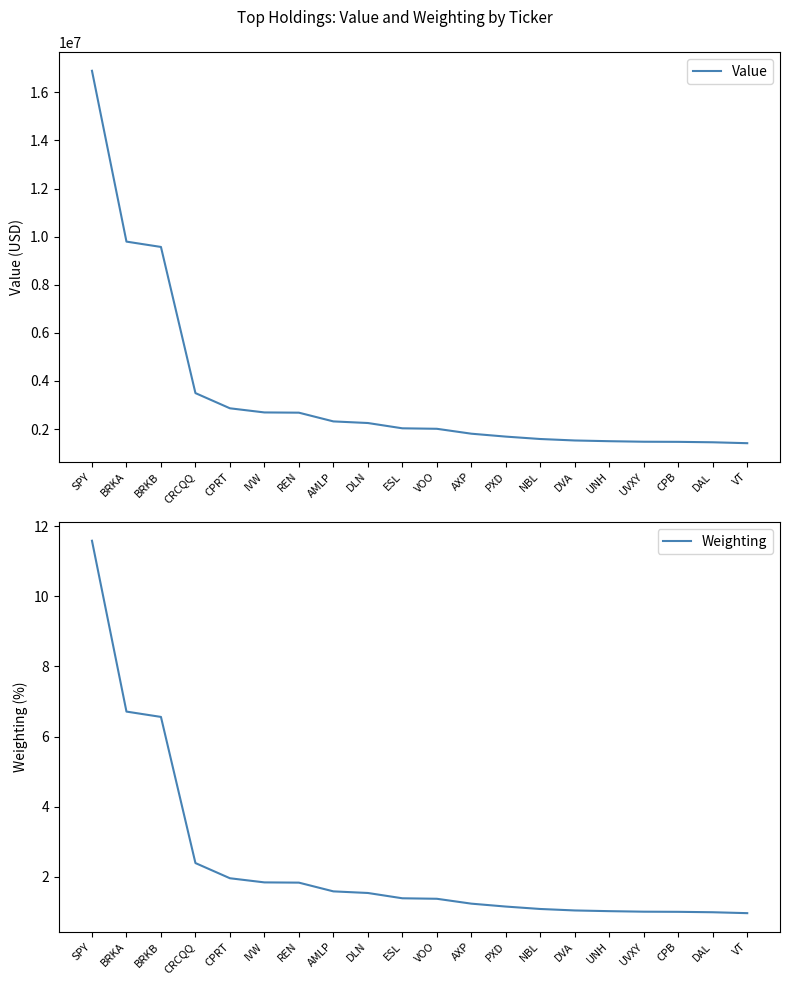

What is the label of the 20th point from the left?

VT